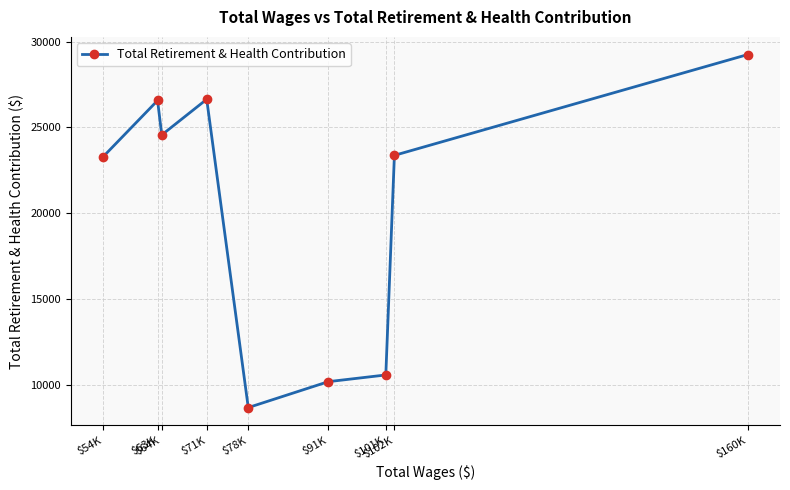

At which category does the data reach its first local peak?

$63K